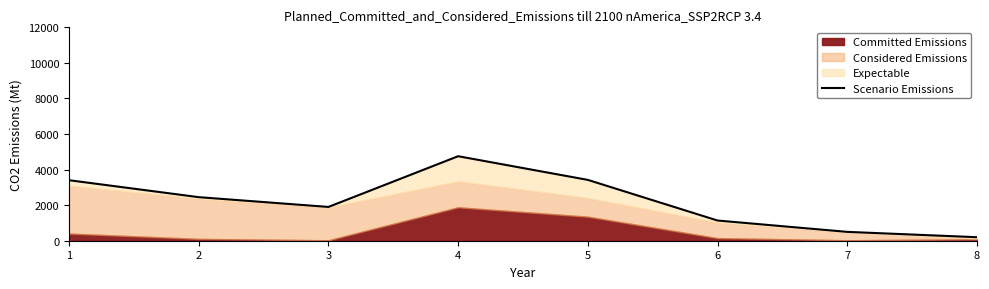

True or false: the data has more than 2 interior local peaks.

False